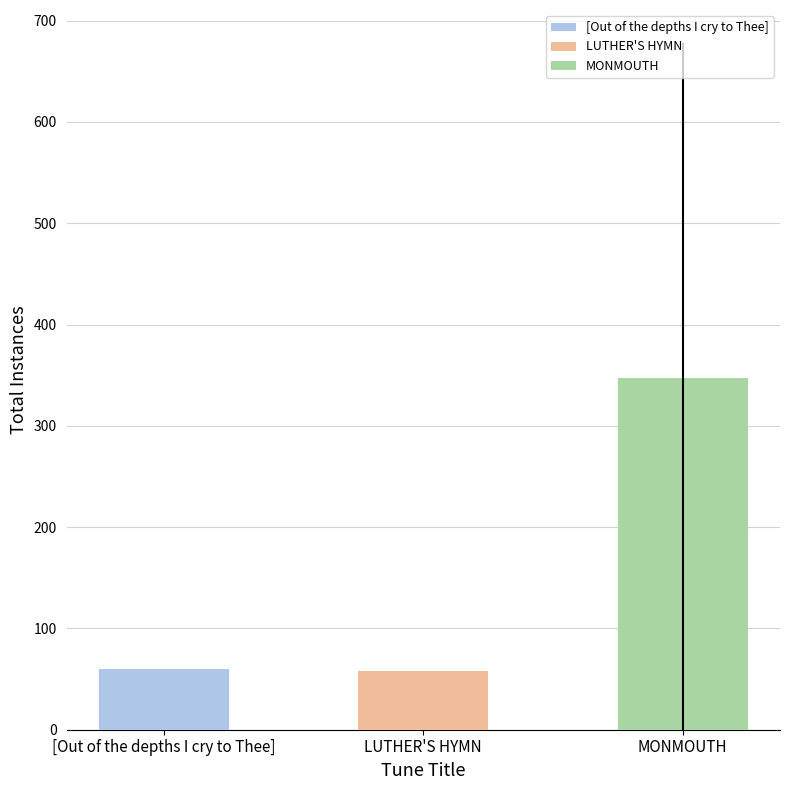

Where is the data nearest to the value 202?

[Out of the depths I cry to Thee]